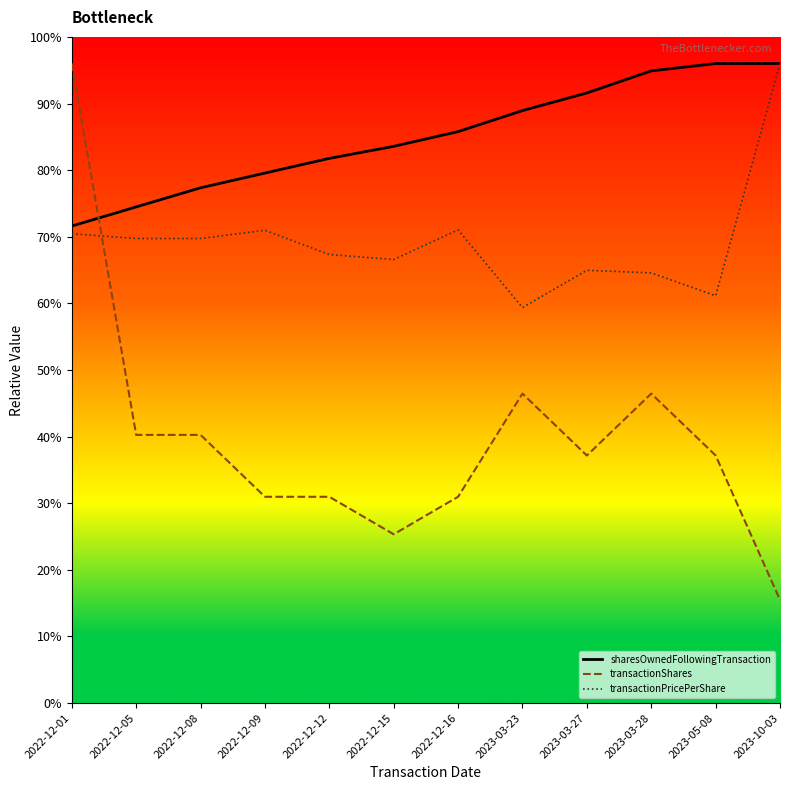

Is this an area chart (filled region under the line)?

No